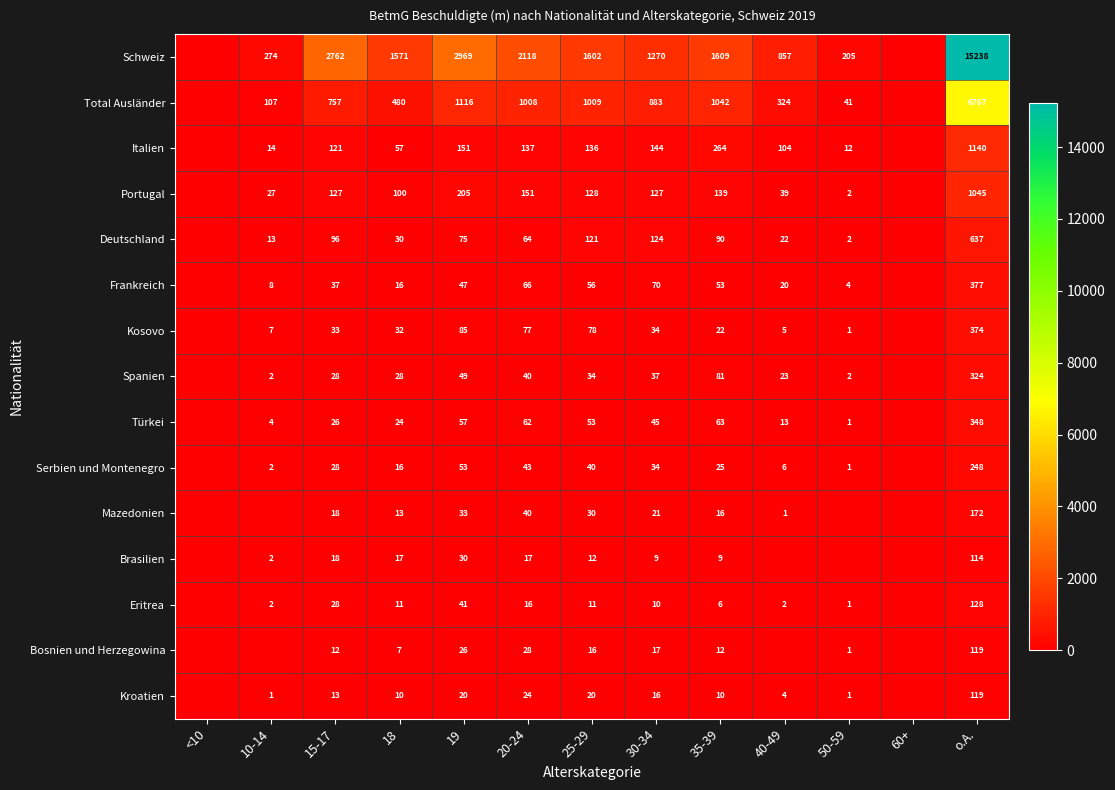

What is the difference between the Portugal values at 25-29 and 20-24?

23